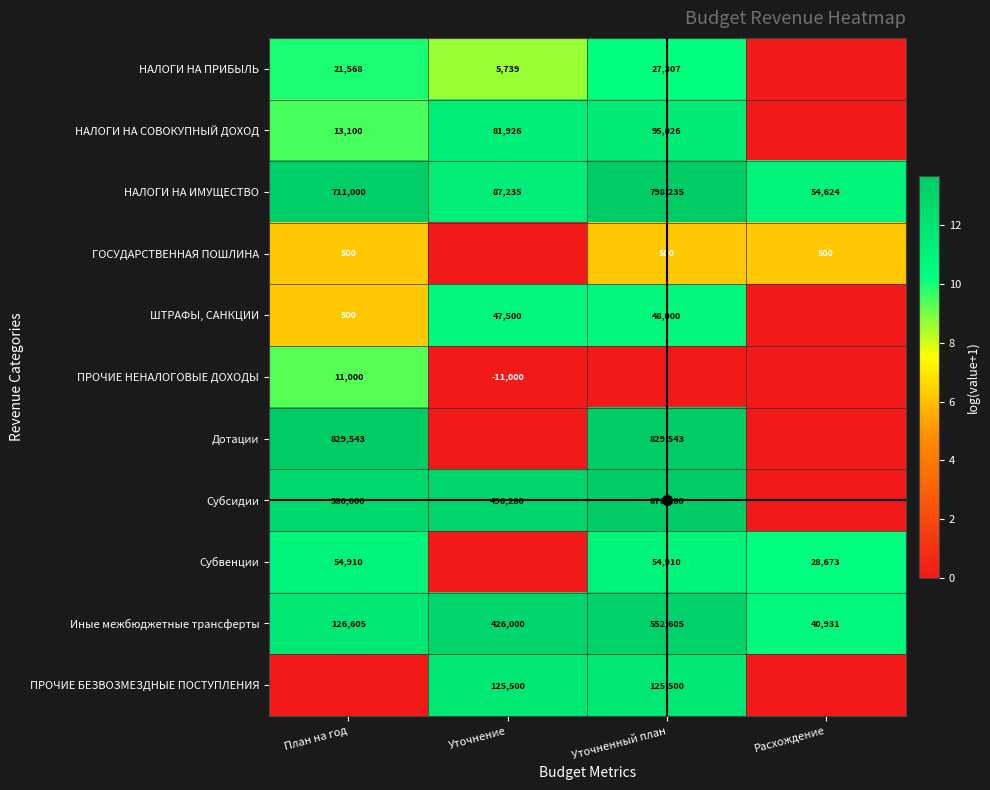

True or false: ПРОЧИЕ БЕЗВОЗМЕЗДНЫЕ ПОСТУПЛЕНИЯ has a value of 207285 at Уточненный план.

False